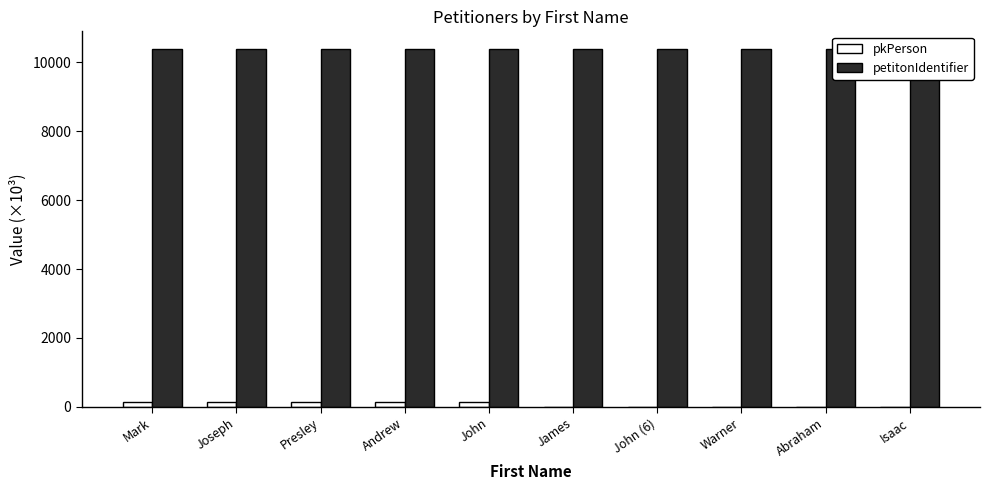

What position from the right is Presley?

8